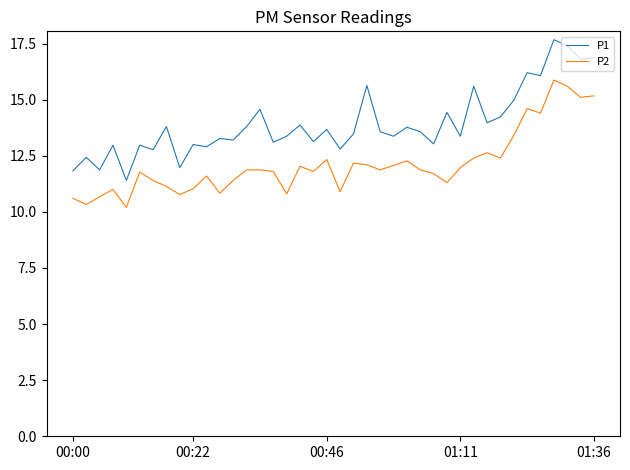

List the series in order of their peak value, highest first.

P1, P2